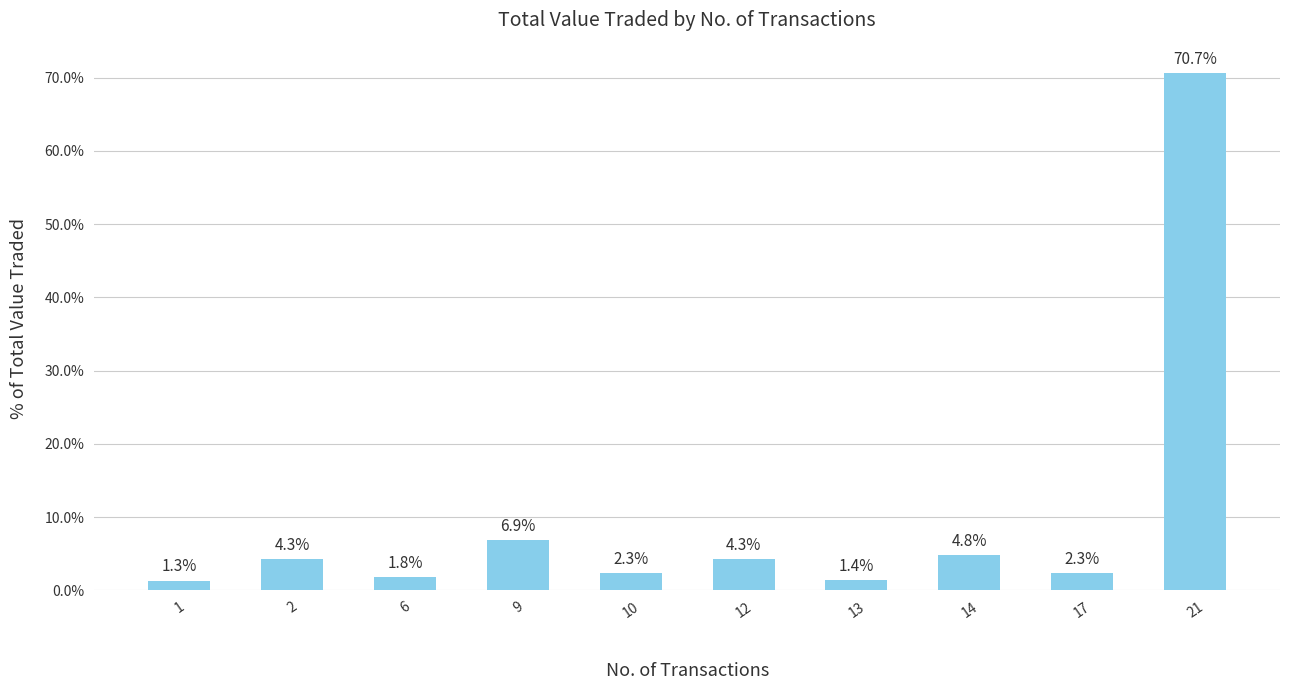

What is the maximum value shown in the chart?

70.7